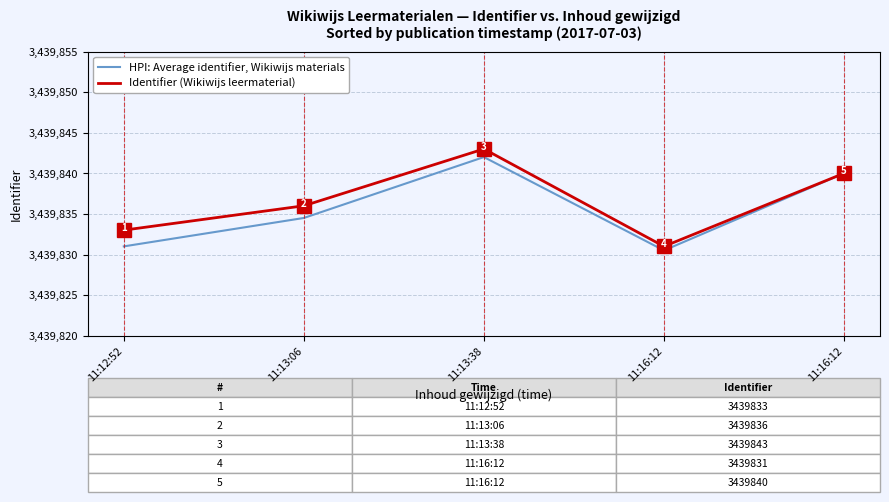

True or false: HPI: Average identifier, Wikiwijs materials and Identifier (Wikiwijs leermaterial) cross at least once.

False